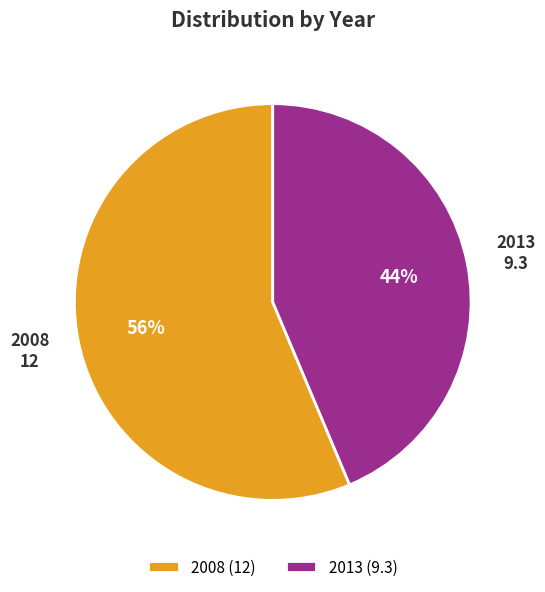

The 2008 slice represents 66% of the pie. True or false?

False